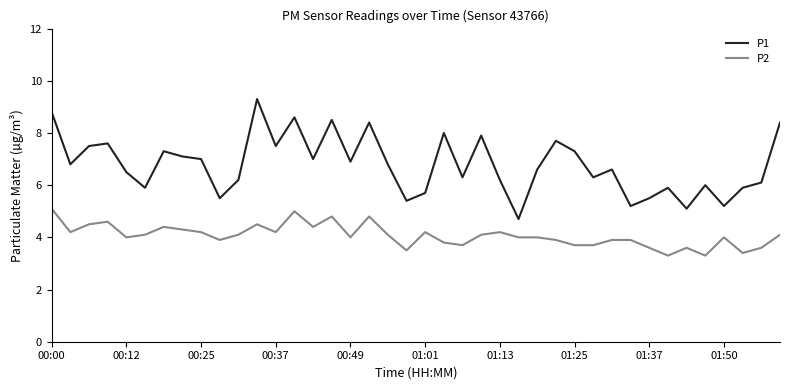

Which series has the largest total across all categories?

P1